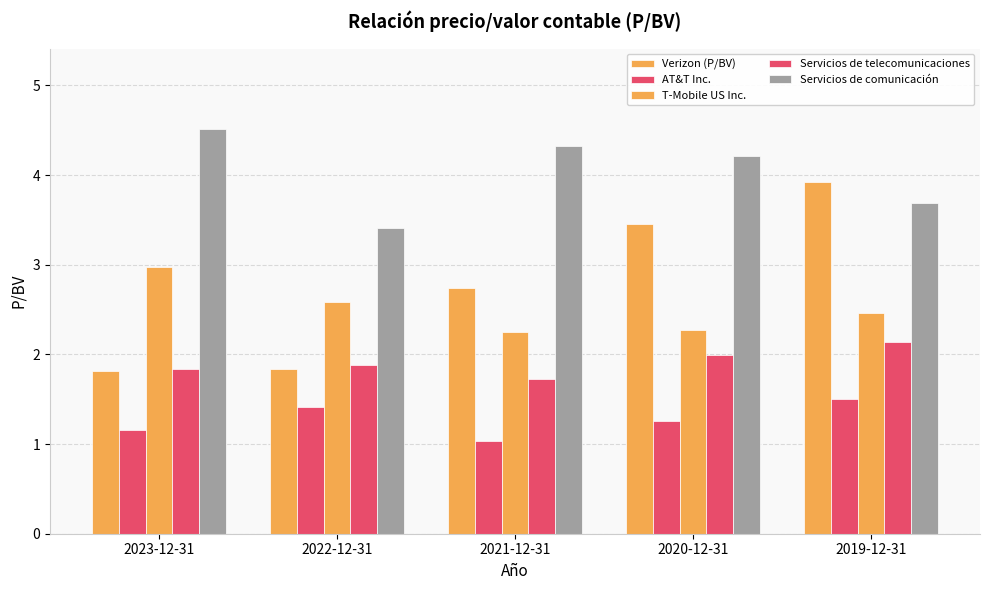

Are the bars horizontal?

No